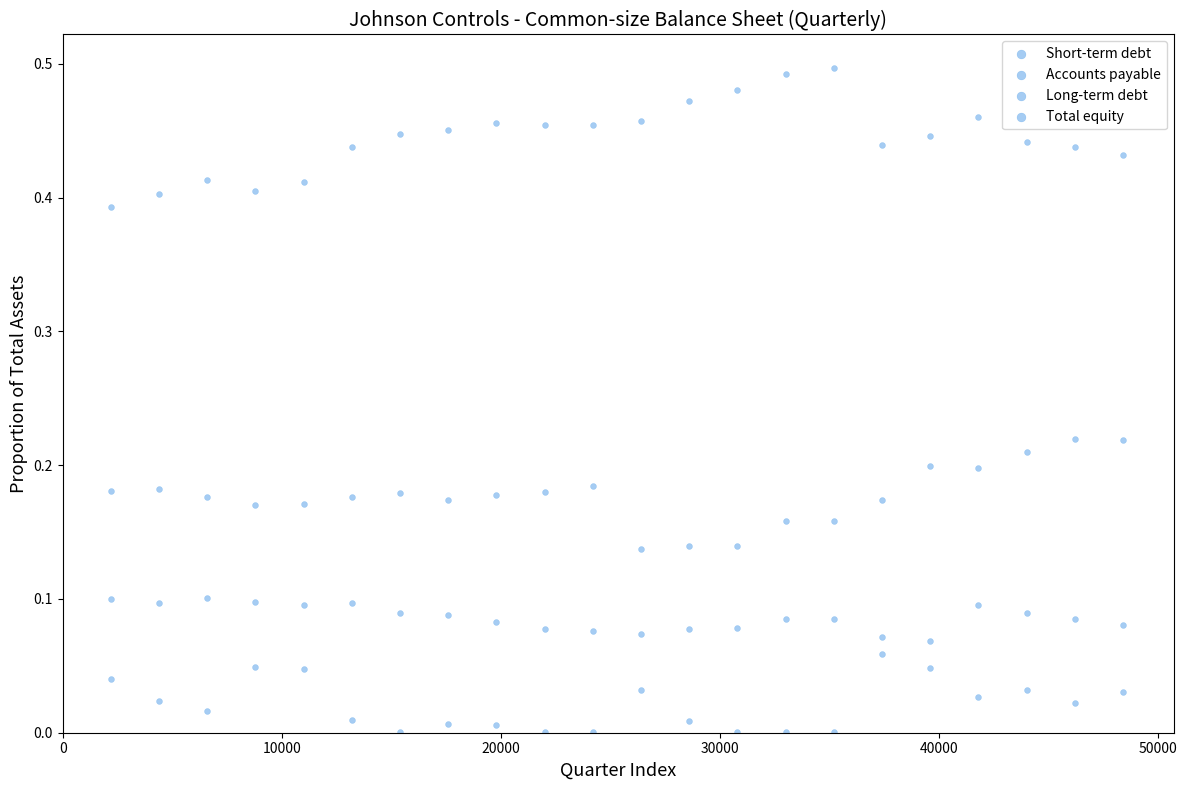

How many points are shown in the scatter plot?

88